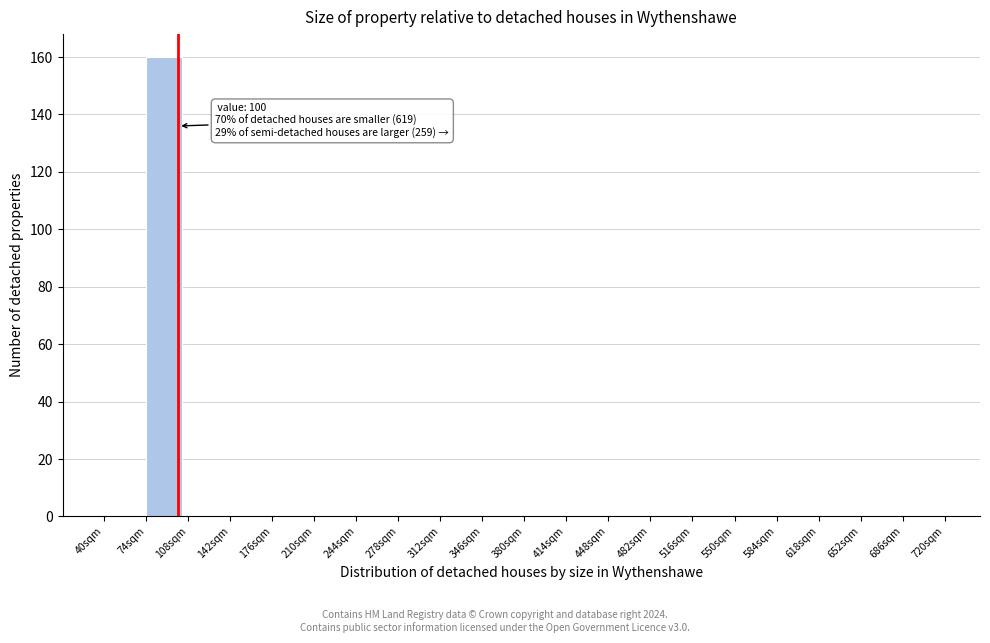

Which range on the x-axis has the tallest bar?

74 to 108